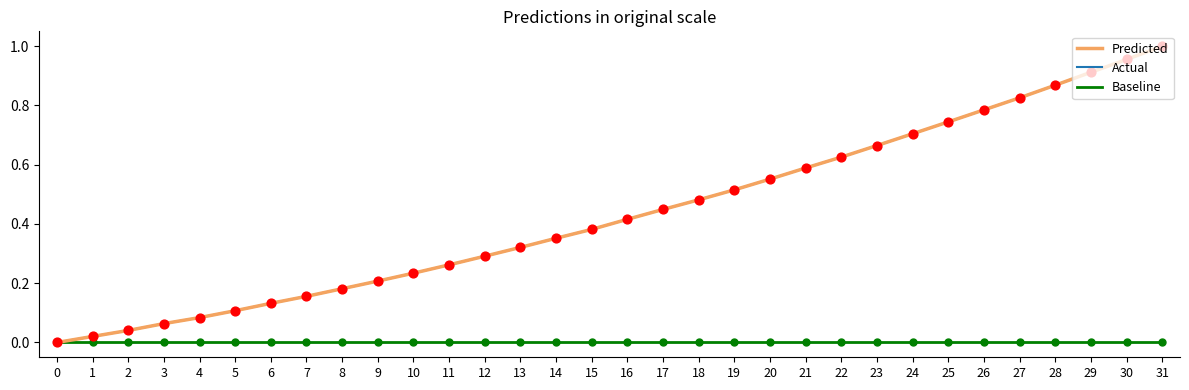

Does the chart have visible grid lines?

No